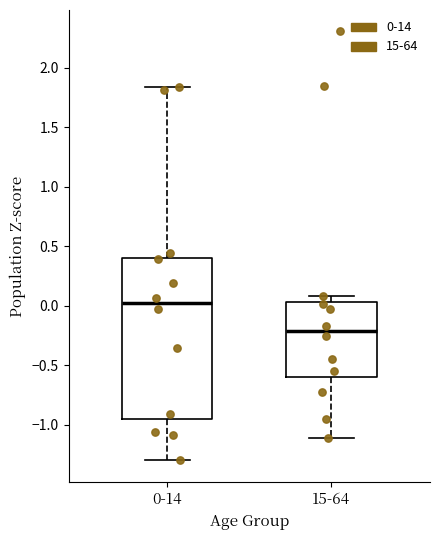

Reading left to right, read every box against the y-axis: the position of its median line, the range the box covers, and the ends of its whiskers. The values are not printed on the chart, so give them approximately, as read against the axis.

0-14: median 0.00, box -0.95 to 0.40, whiskers -1.30 to 1.85
15-64: median -0.20, box -0.60 to 0.05, whiskers -1.10 to 0.10